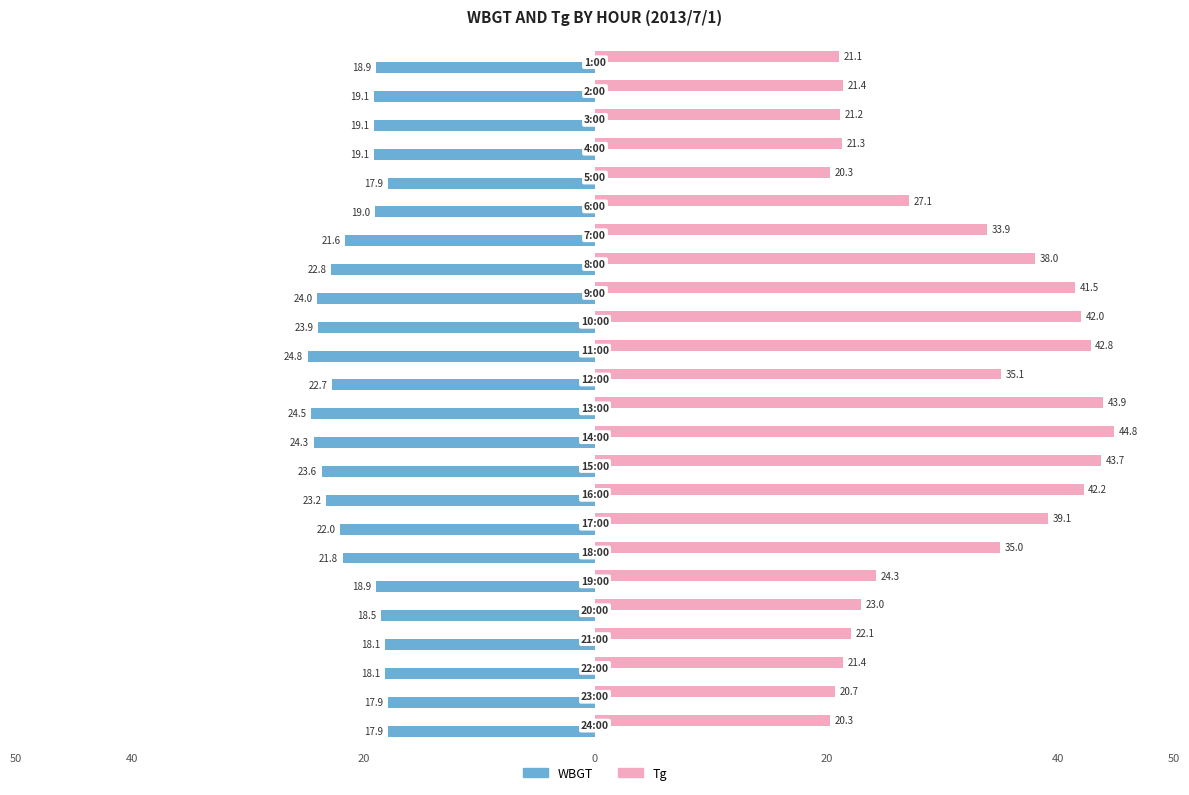

What are all the series names shown in the legend?

WBGT, Tg